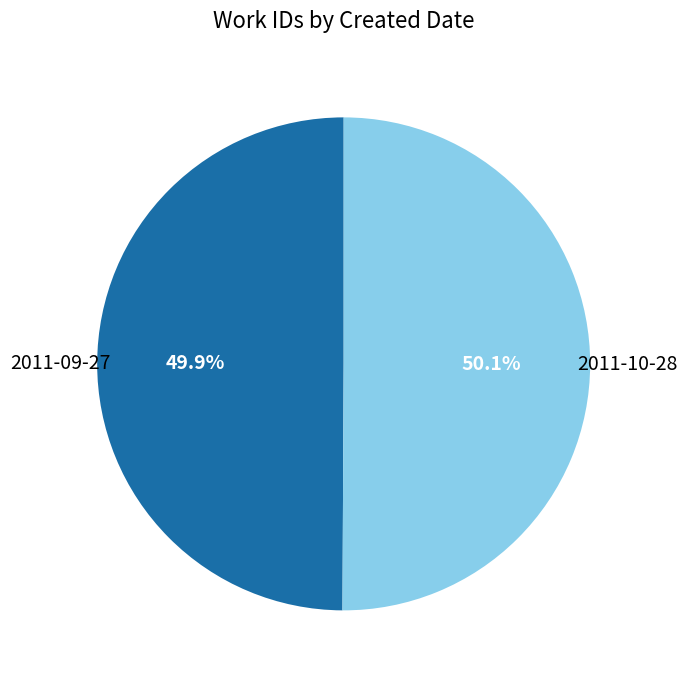

What is the ratio of the value at 2011-09-27 to the value at 2011-10-28?

1.0